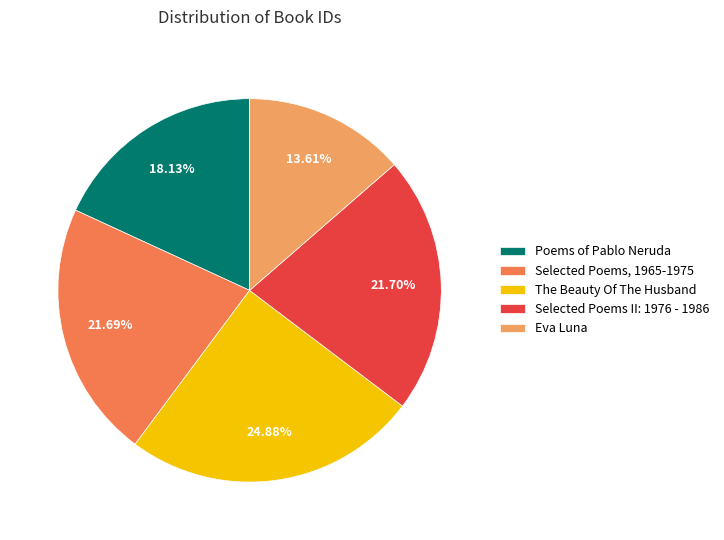

Do Selected Poems II: 1976 - 1986 and The Beauty Of The Husband together represent more than half of the pie?

No